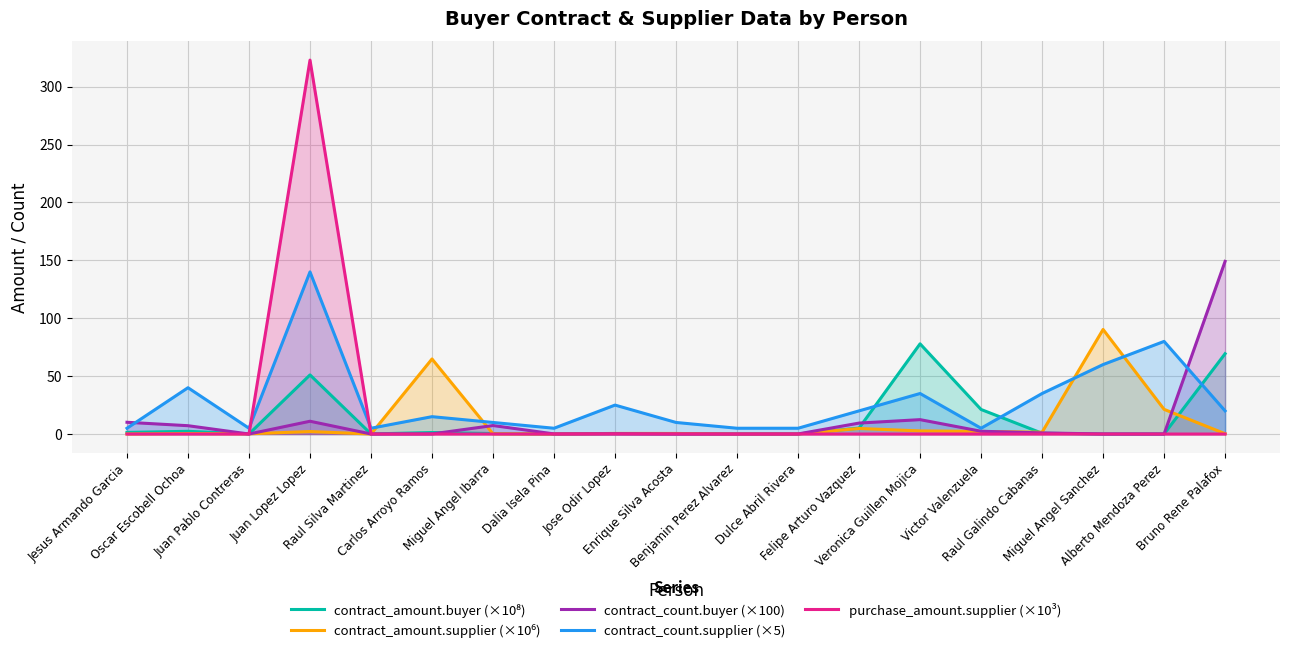

Which has a higher value, Jose Odir Lopez or Miguel Angel Sanchez?

Jose Odir Lopez